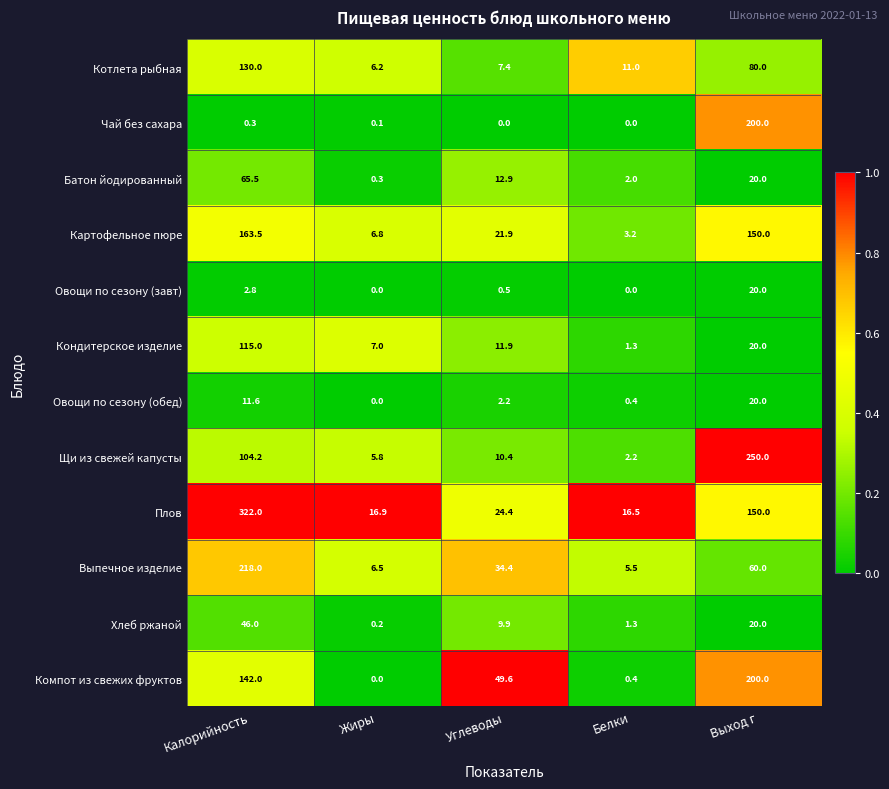

What is the difference between the Чай без сахара values at Белки and Выход г?

200.0